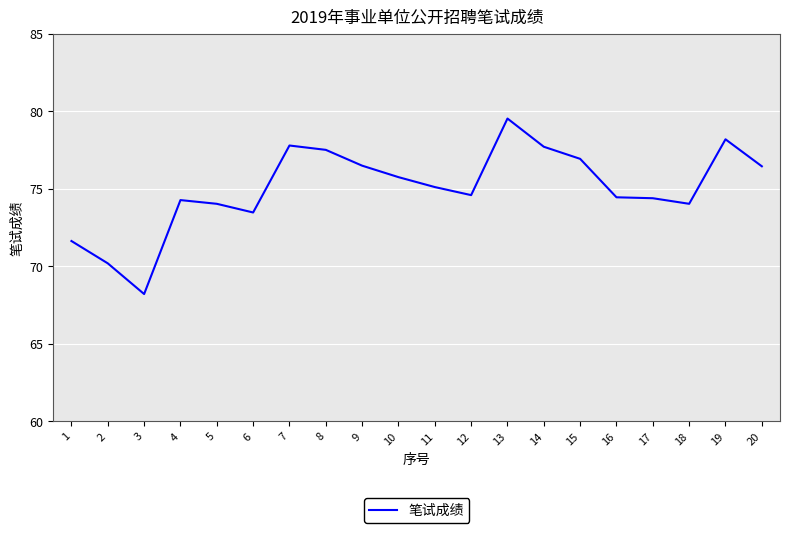

What is the difference between the maximum and minimum values?

11.3